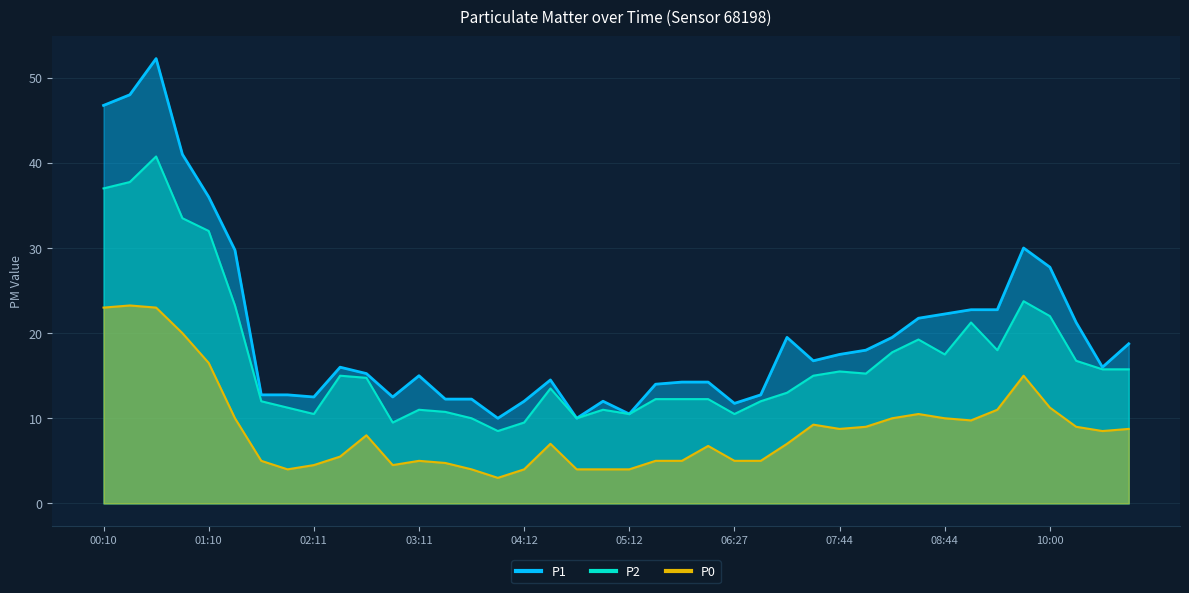

How many data points in P1 are above 16?

19